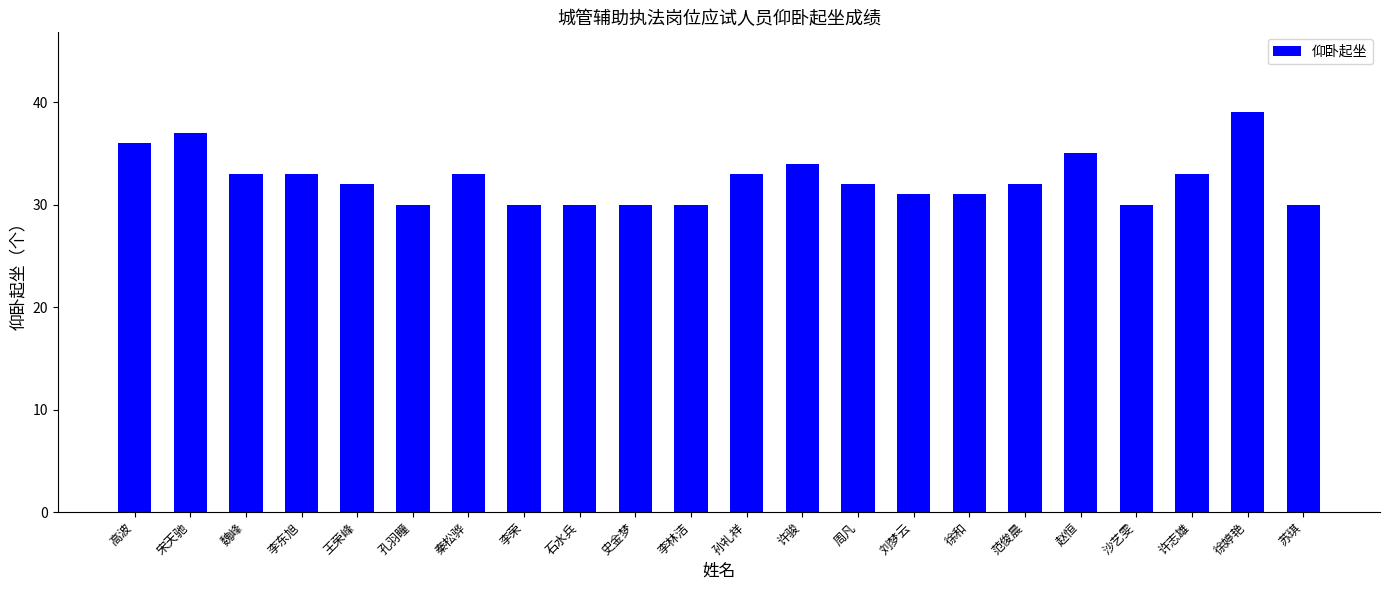

Which has a higher value, 周凡 or 赵恒?

赵恒